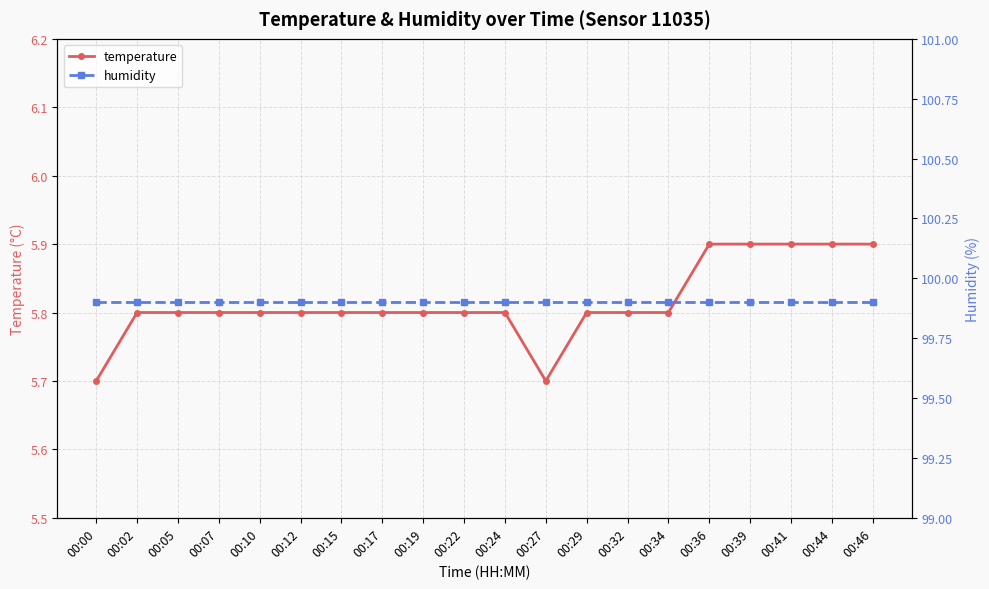

Which series changed the most between 00:36 and 00:39?

temperature